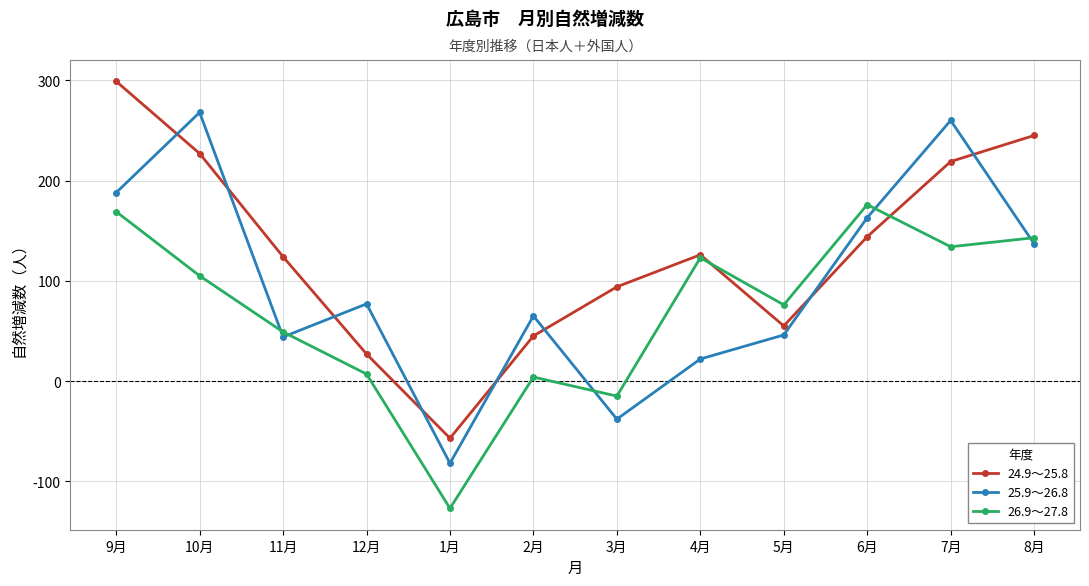

What is the minimum value shown in the chart?

-127